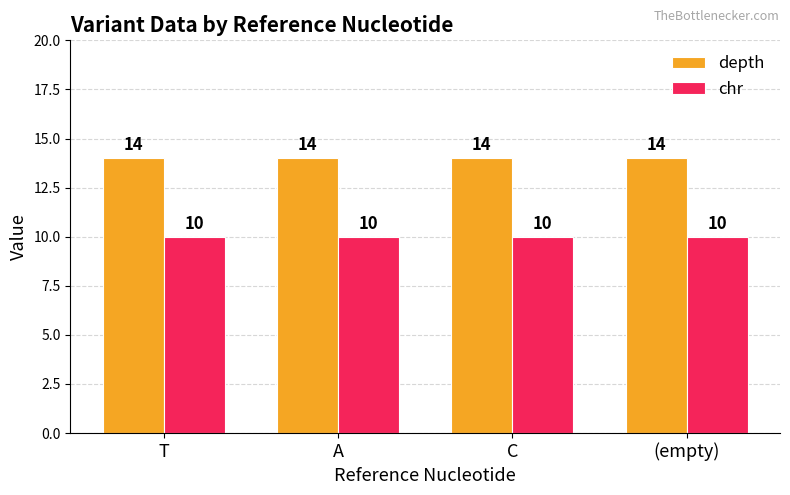

The value of chr at A is 10. True or false?

True